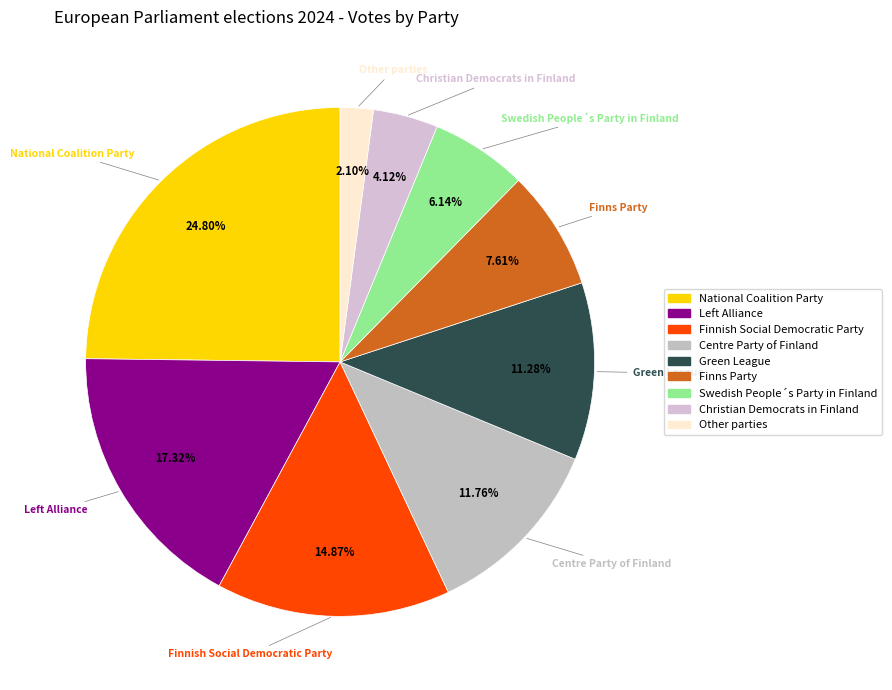

How many slices are in this pie chart?

9